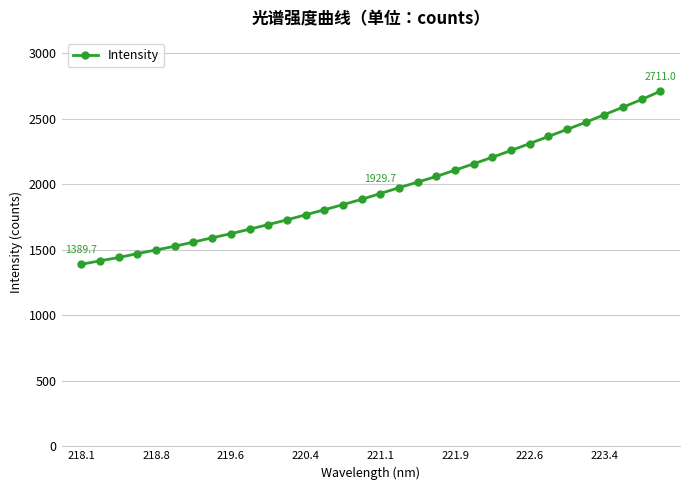

What is the value of the 8th point from the left?

1591.8